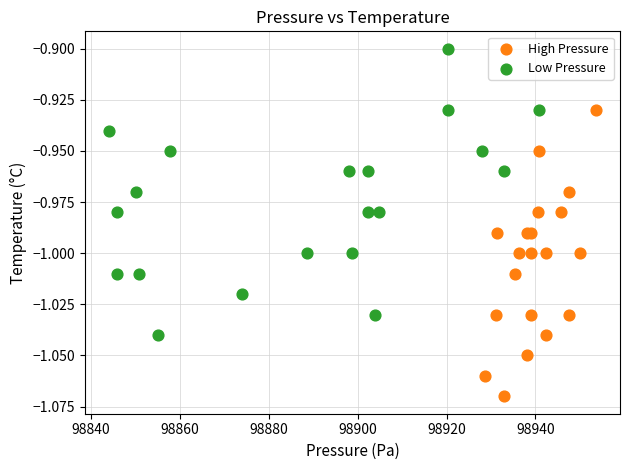

Which series contains the highest Y value?

Low Pressure